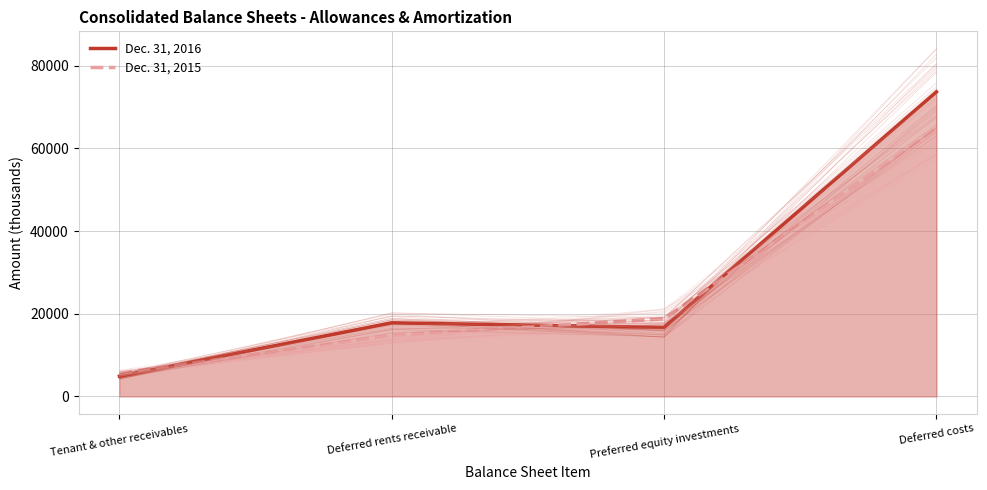

Which series changed the most between Deferred rents receivable and Deferred costs?

Dec. 31, 2016